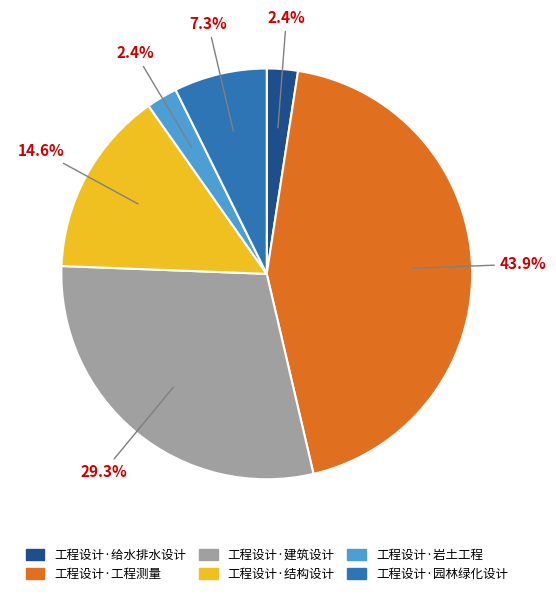

What is the largest slice in the pie chart?

工程设计·工程测量